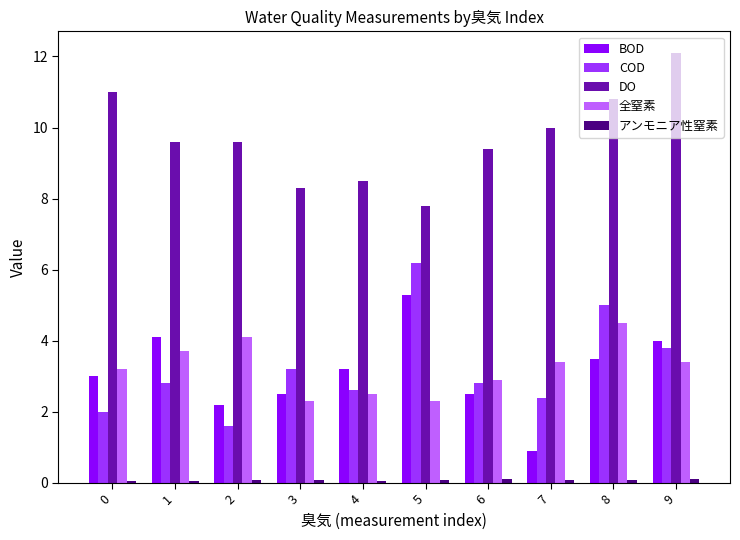

What is the maximum value for 全窒素?

4.5